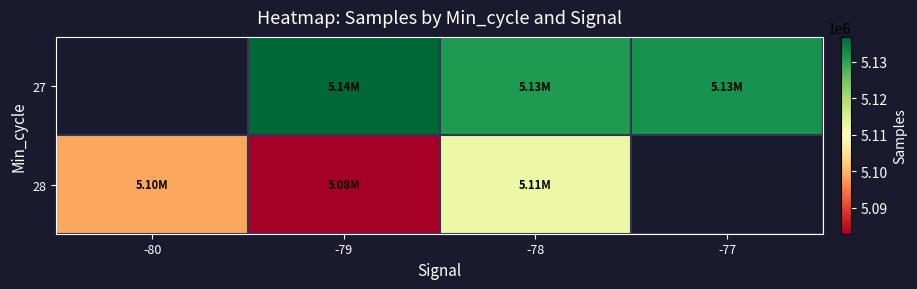

What is the difference between the highest and lowest values at -79?

53867.1